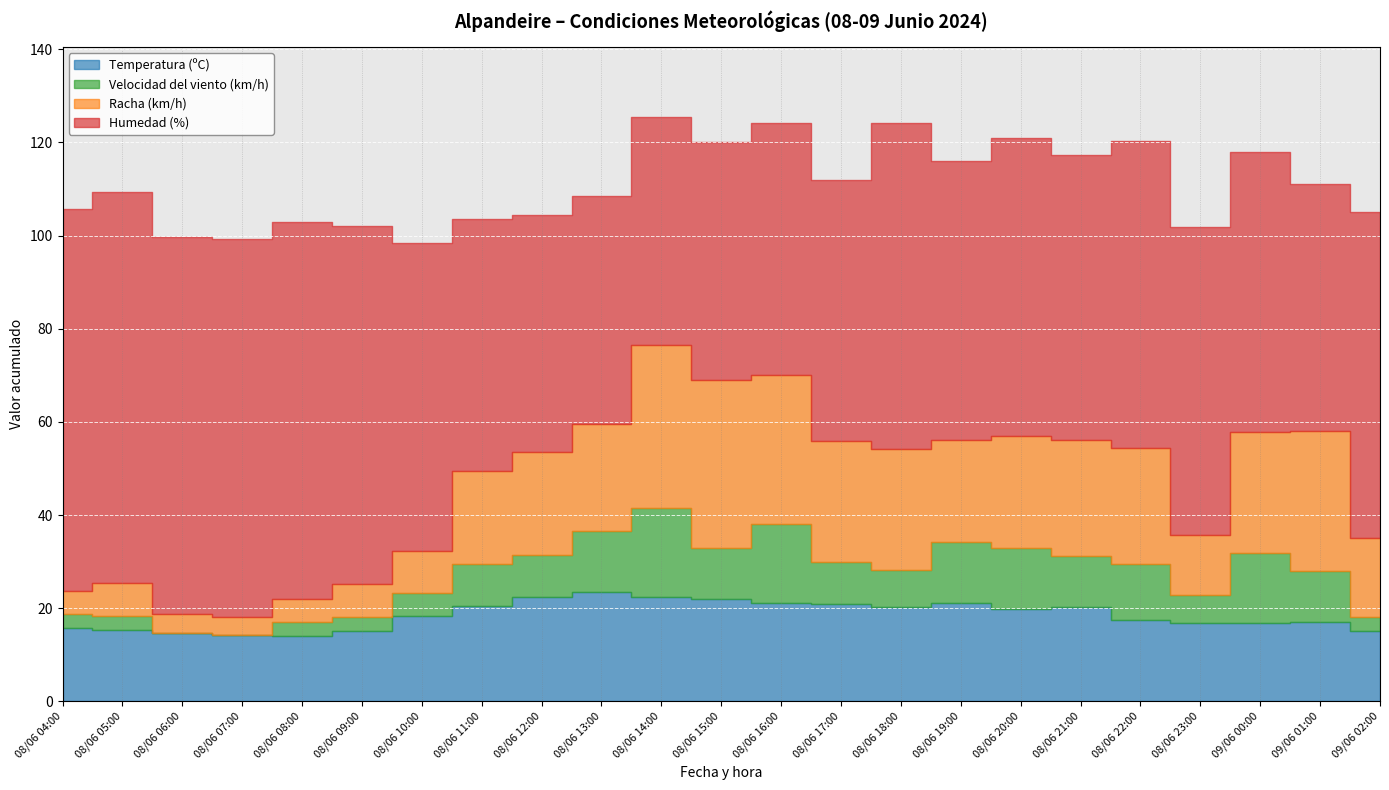

Rank the series by their maximum value, from lowest to highest.

Velocidad del viento (km/h), Temperatura (ºC), Racha (km/h), Humedad (%)